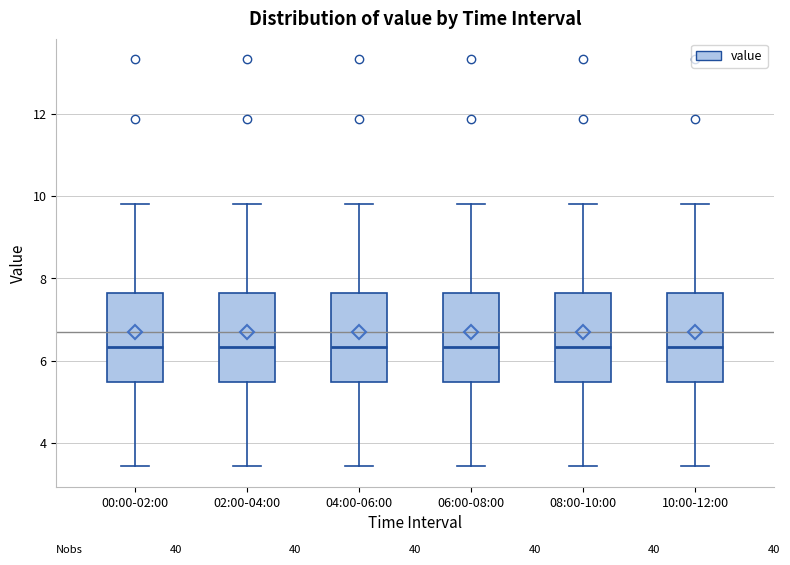

Reading left to right, transcribe this box plot: for each box, give where its median line is, the range the box spans, and where its two whiskers end, as read against the y-axis. The values are not printed on the chart, so give them approximately, as read against the axis.

00:00-02:00: median 6.4, box 5.4 to 7.6, whiskers 3.4 to 9.8
02:00-04:00: median 6.4, box 5.4 to 7.6, whiskers 3.4 to 9.8
04:00-06:00: median 6.4, box 5.4 to 7.6, whiskers 3.4 to 9.8
06:00-08:00: median 6.4, box 5.4 to 7.6, whiskers 3.4 to 9.8
08:00-10:00: median 6.4, box 5.4 to 7.6, whiskers 3.4 to 9.8
10:00-12:00: median 6.4, box 5.4 to 7.6, whiskers 3.4 to 9.8